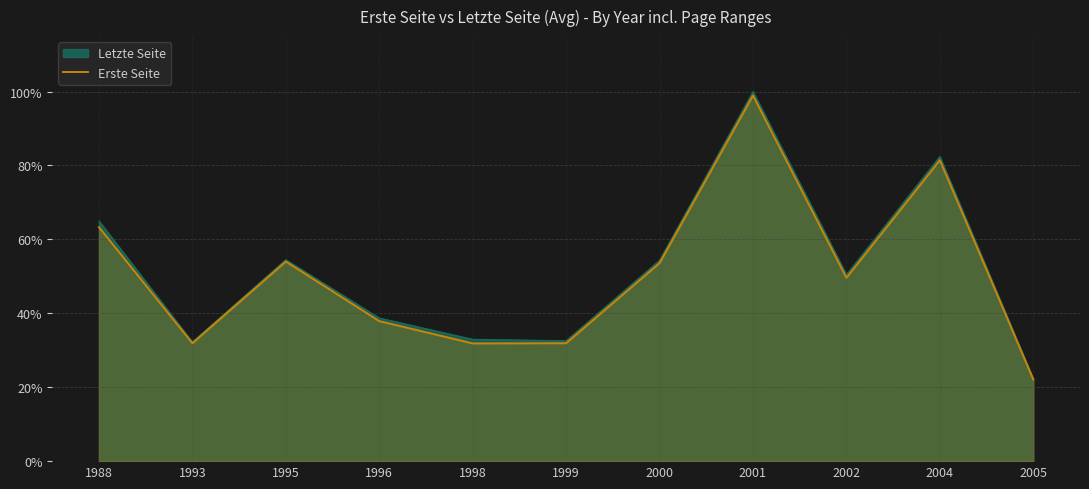

What is the change in value from 1995 to 2000?

-0.4